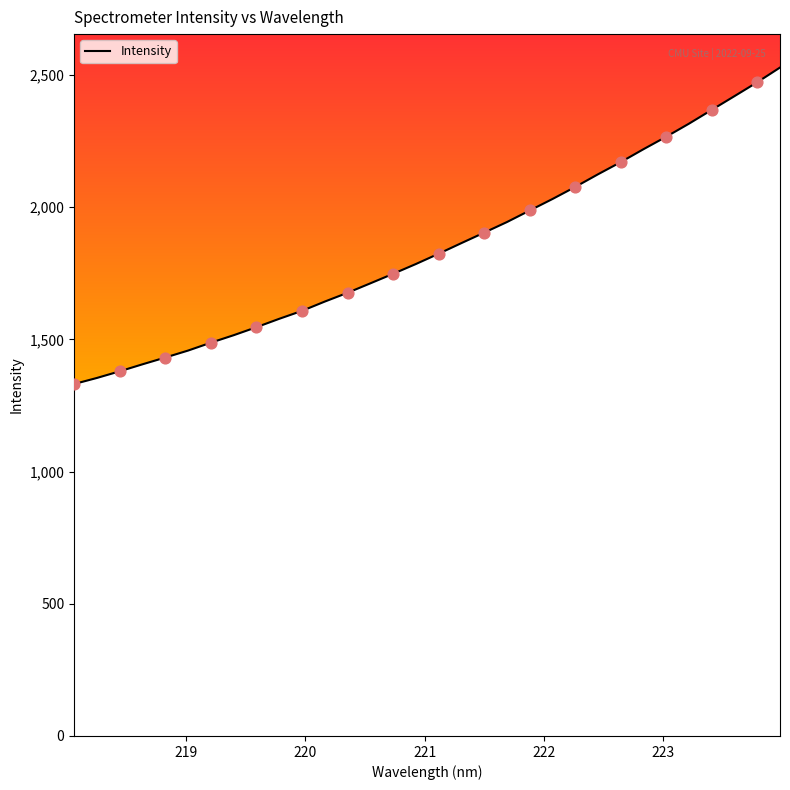

What is the smallest value displayed?

1331.4